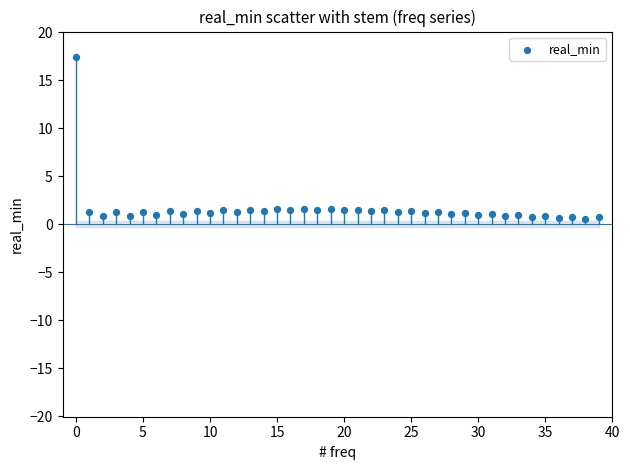

What is the range of Y values (max minus min)?

16.9